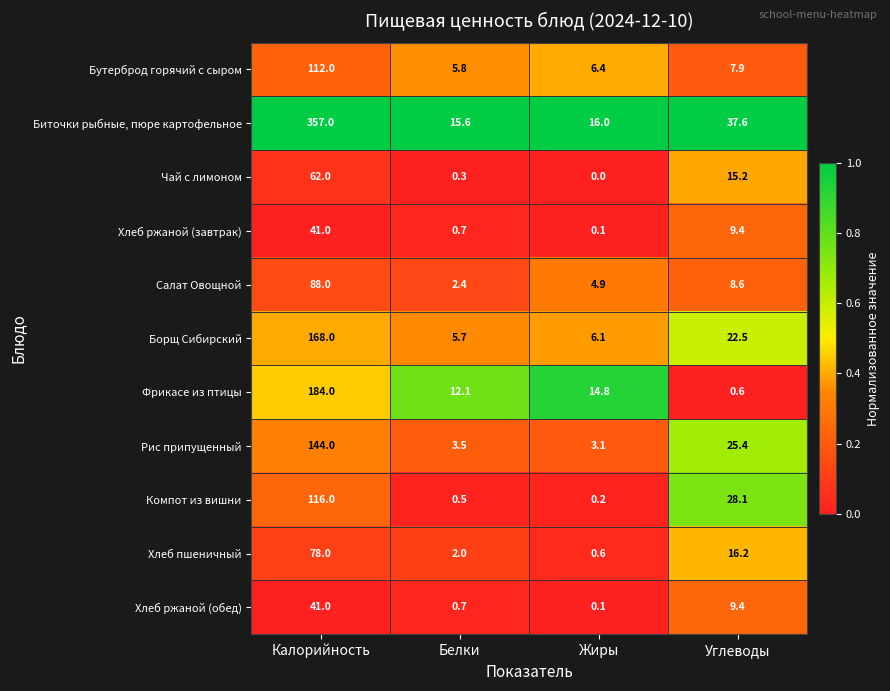

Count the number of data series in this chart.

11